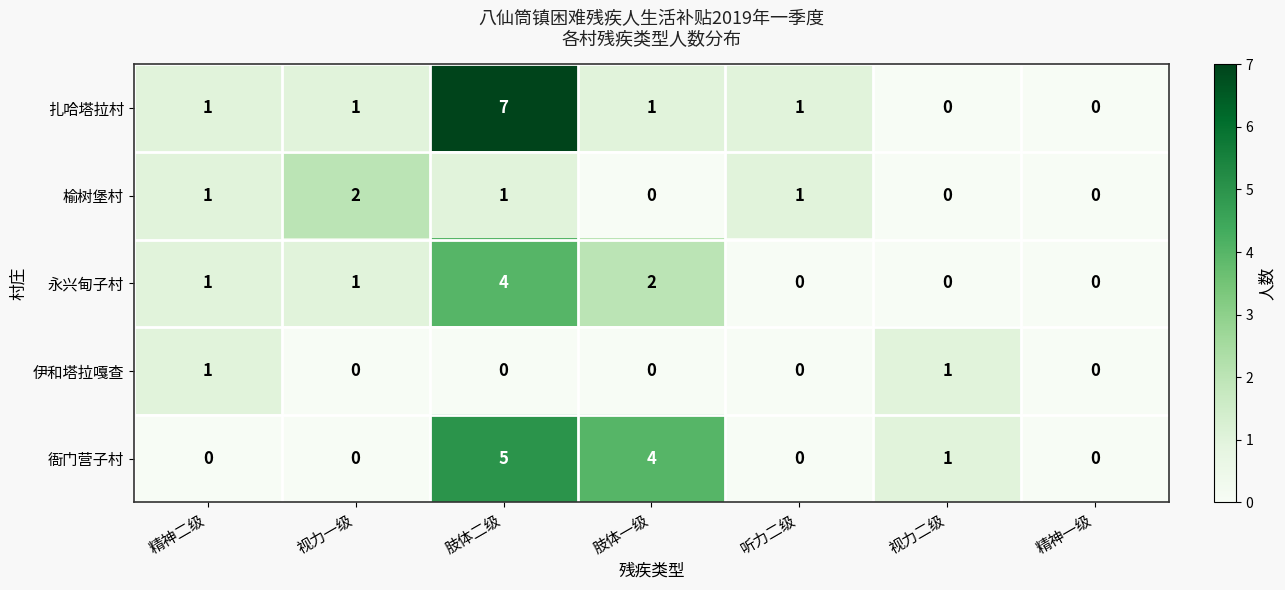

What is the spread (max minus min) of values at 肢体一级?

4